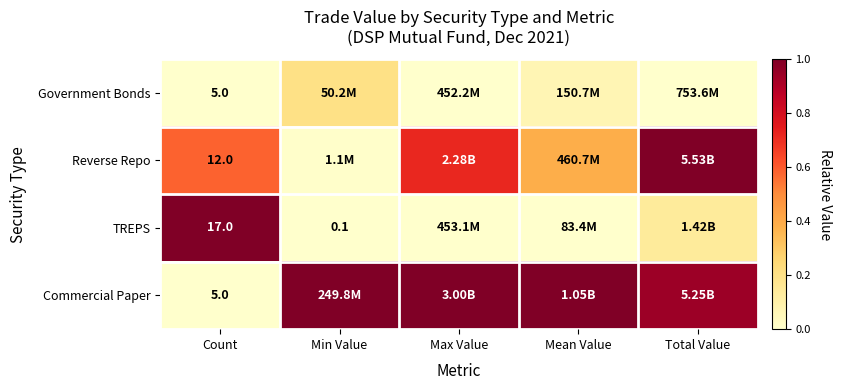

Rank the categories by TREPS value from highest to lowest.

Count, Total Value, Max Value, Min Value, Mean Value